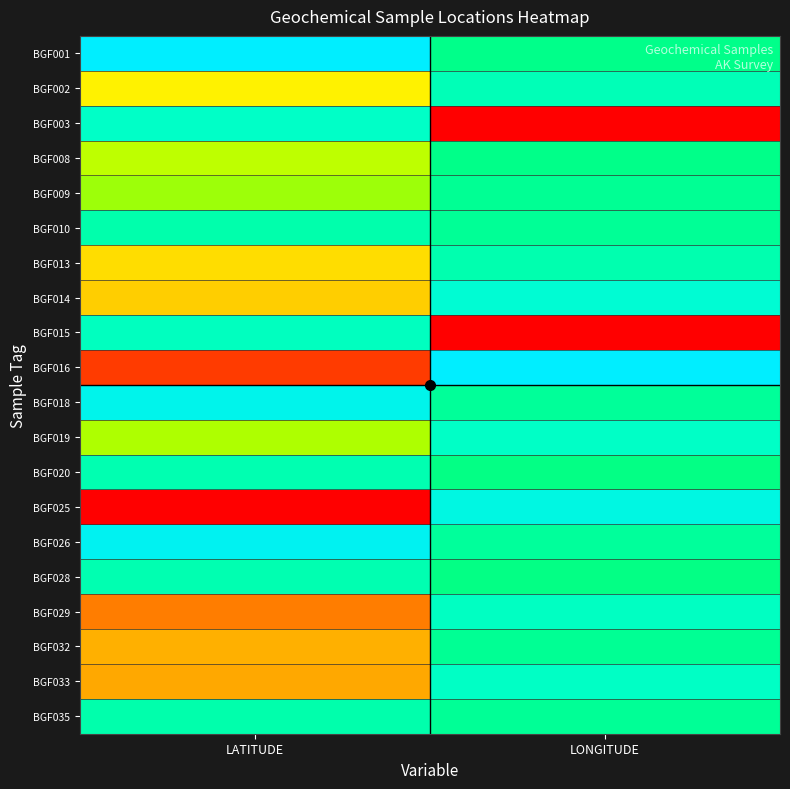

At which category is the sum across all series the highest?

LONGITUDE